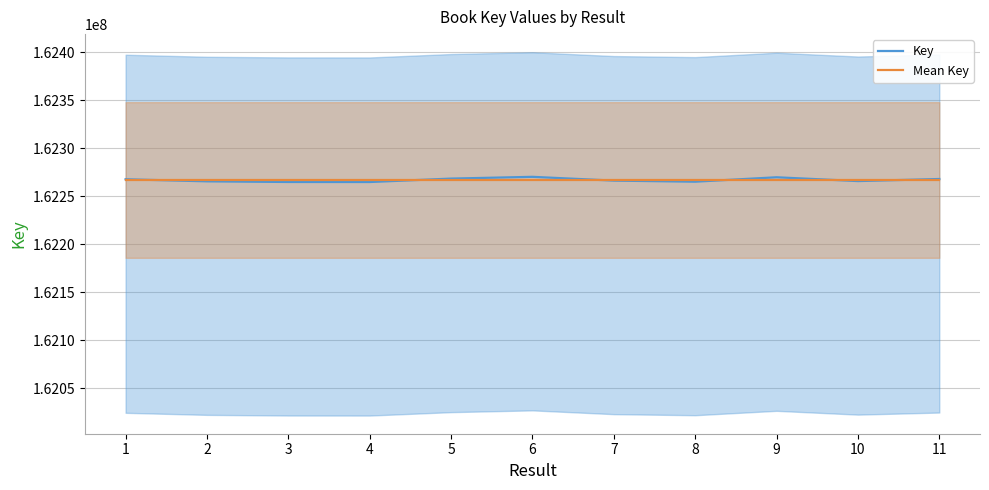

Between 1 and 2, which is larger?

1